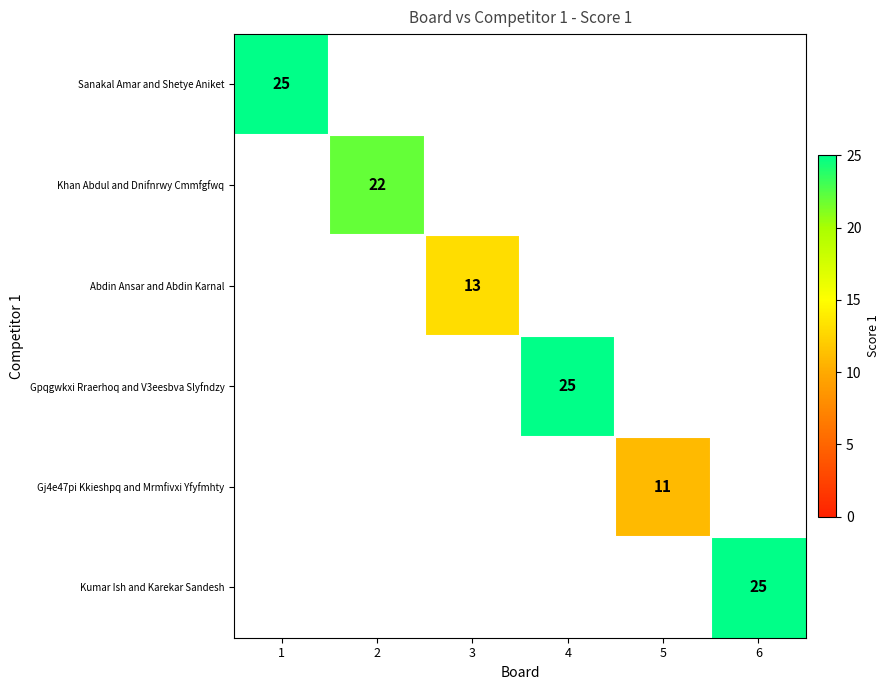

Which has a higher value, 4 or 1?

1